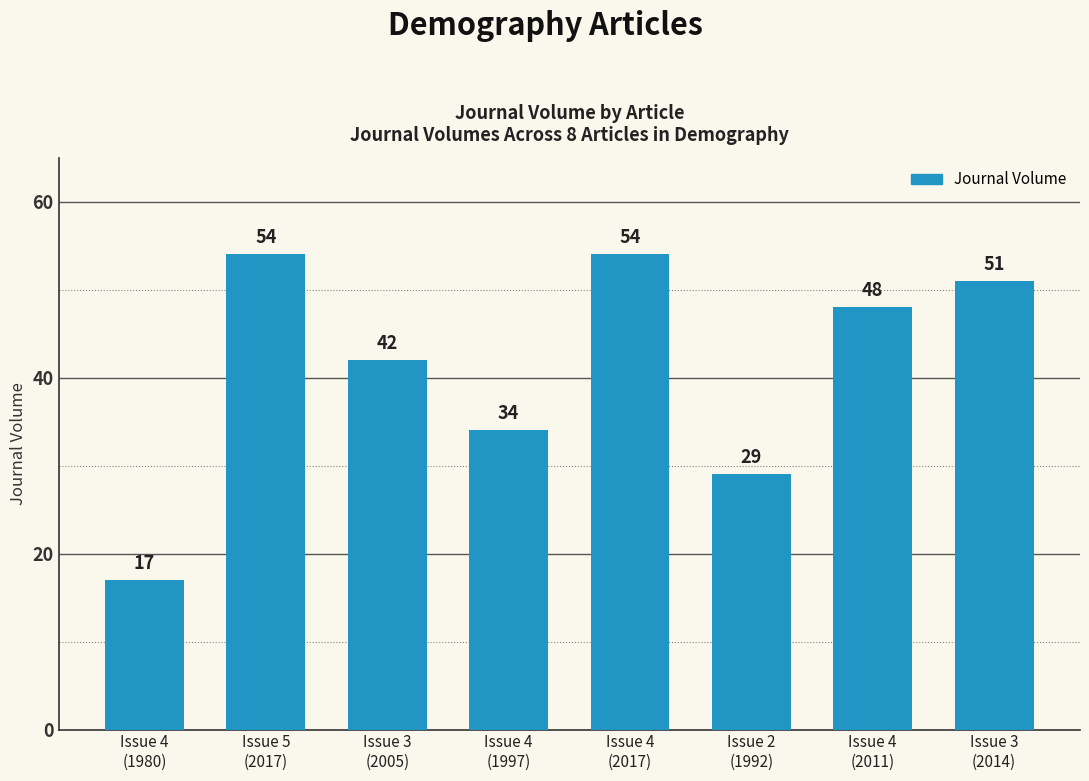

Are the bars grouped side by side (vs. stacked)?

No